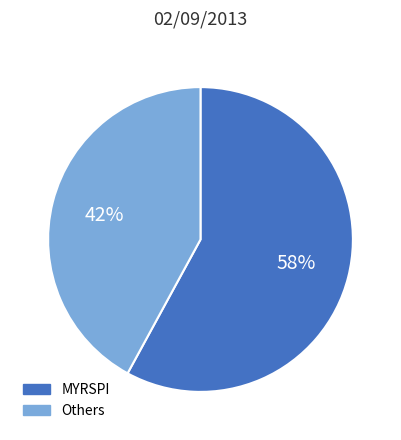

Is there any slice that represents more than half of the pie?

Yes